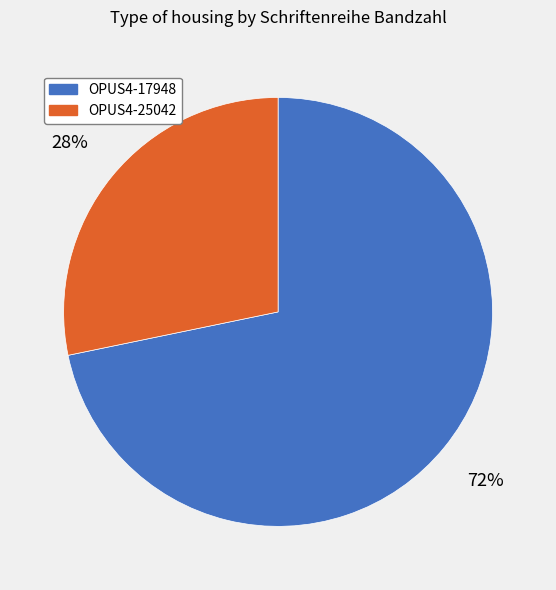

Rank the categories by value from highest to lowest.

OPUS4-17948, OPUS4-25042